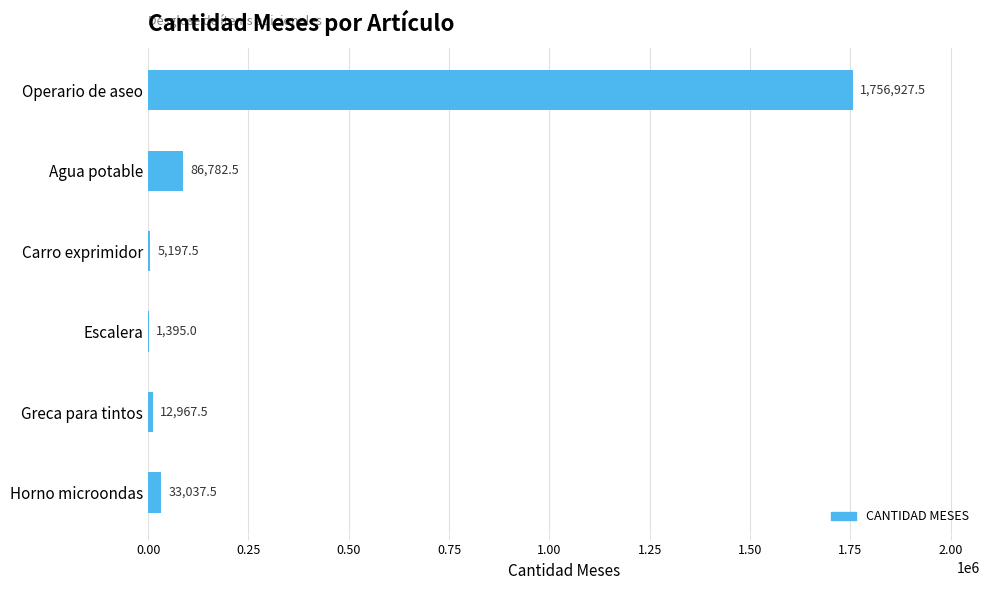

What is the maximum value shown in the chart?

1756927.5